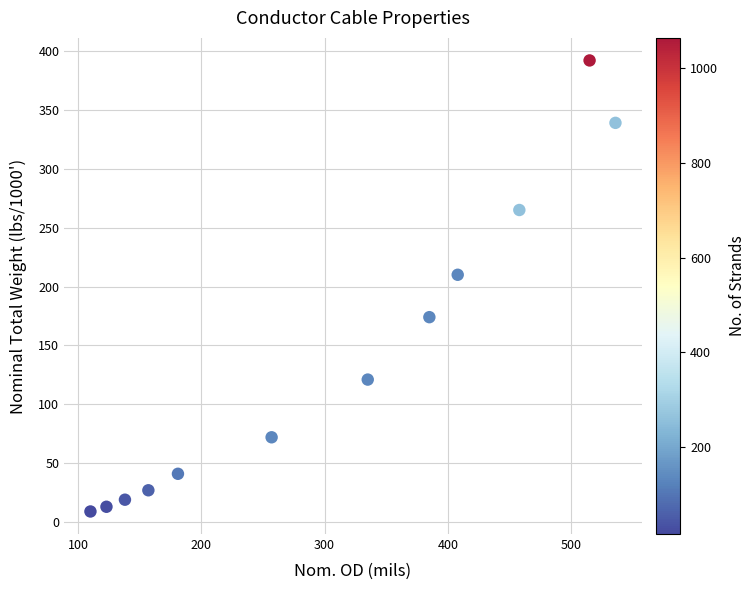

What Y value in the scatter plot is closest to 200?

210